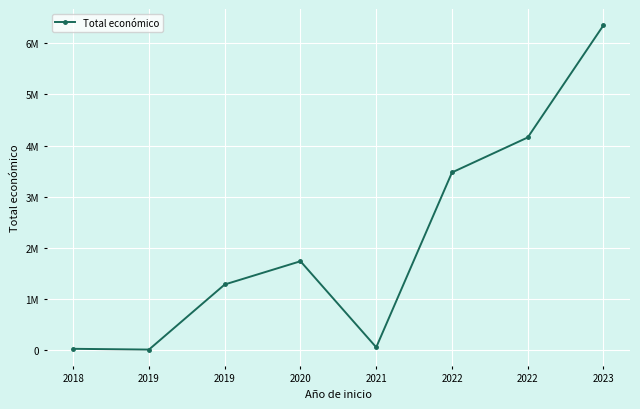

What is the approximate value at 2021, to the nearest 10?

45590